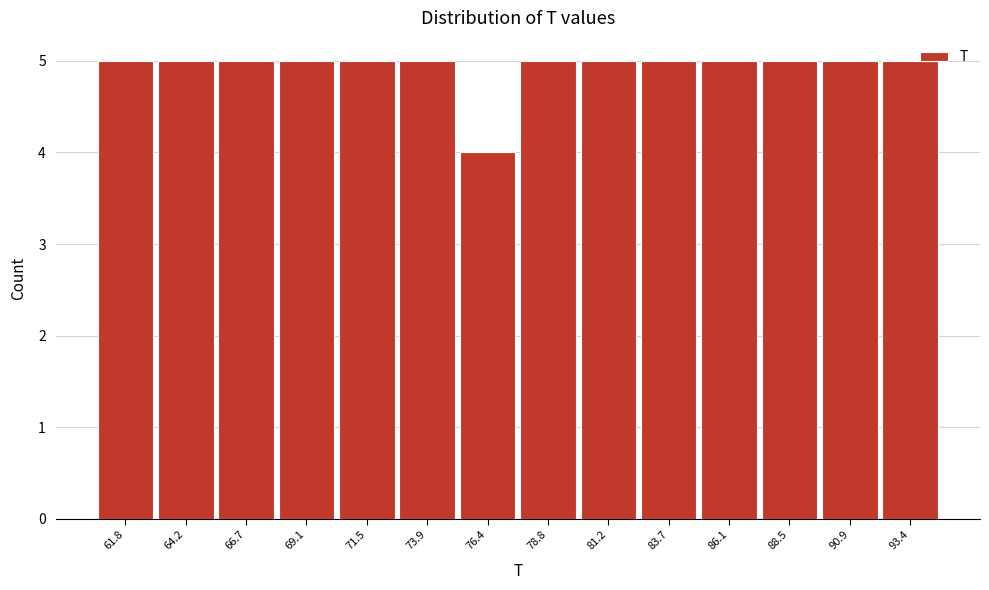

Reading left to right, what are all the values shown in this chart?

5	5	5	5	5	5	4	5	5	5	5	5	5	5